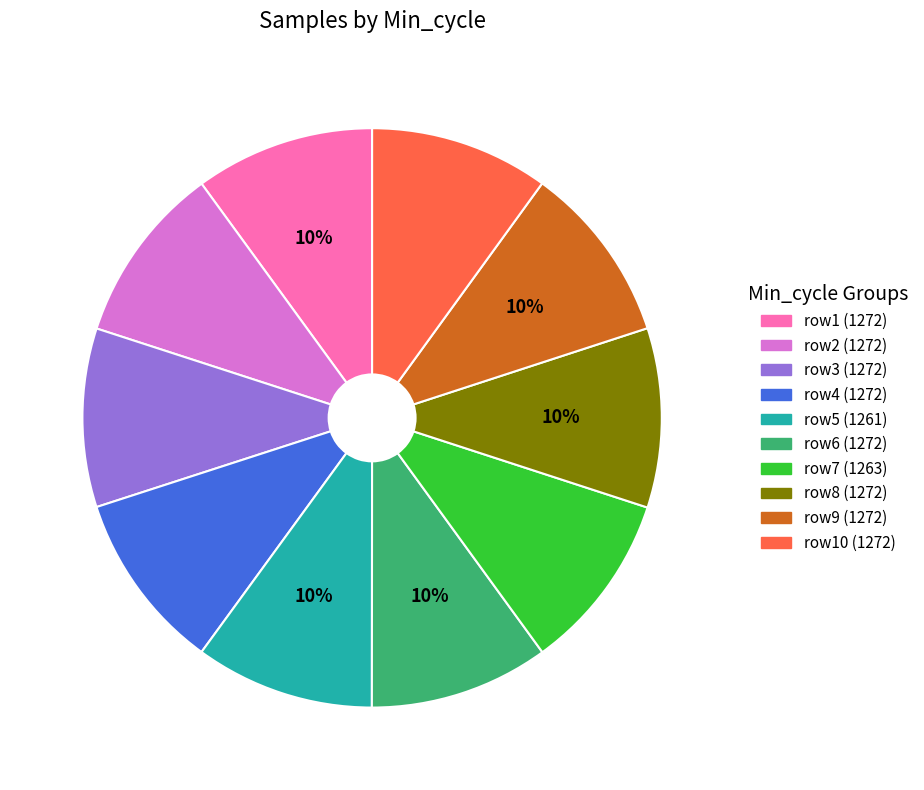

Is there any slice that represents more than half of the pie?

No